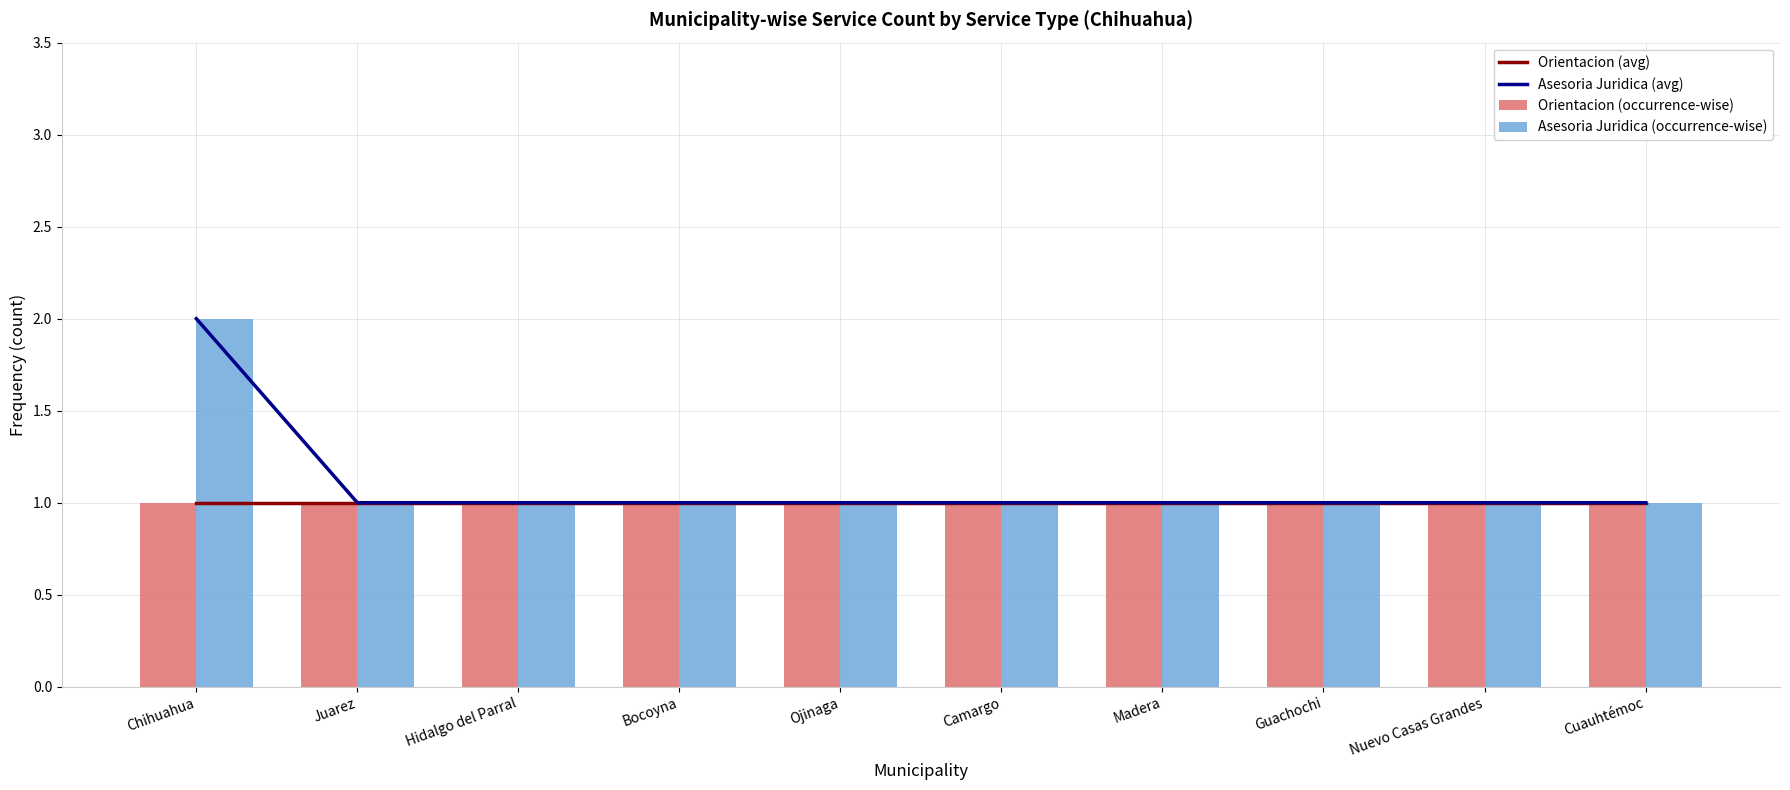

The value of Asesoria Juridica (occurrence-wise) at Chihuahua is 2. True or false?

True